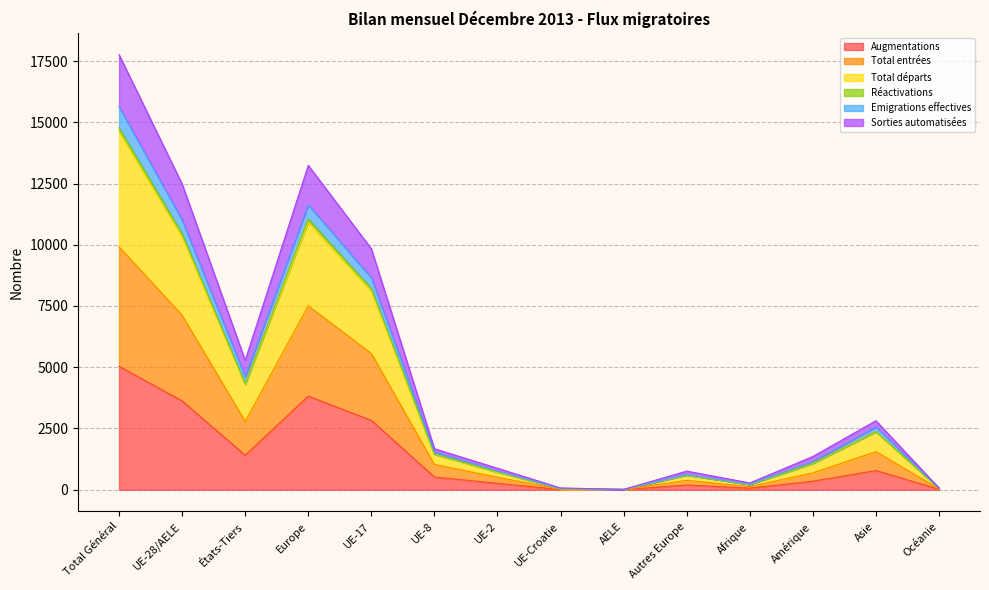

Is it true that Augmentations equals 784 at Asie?

True